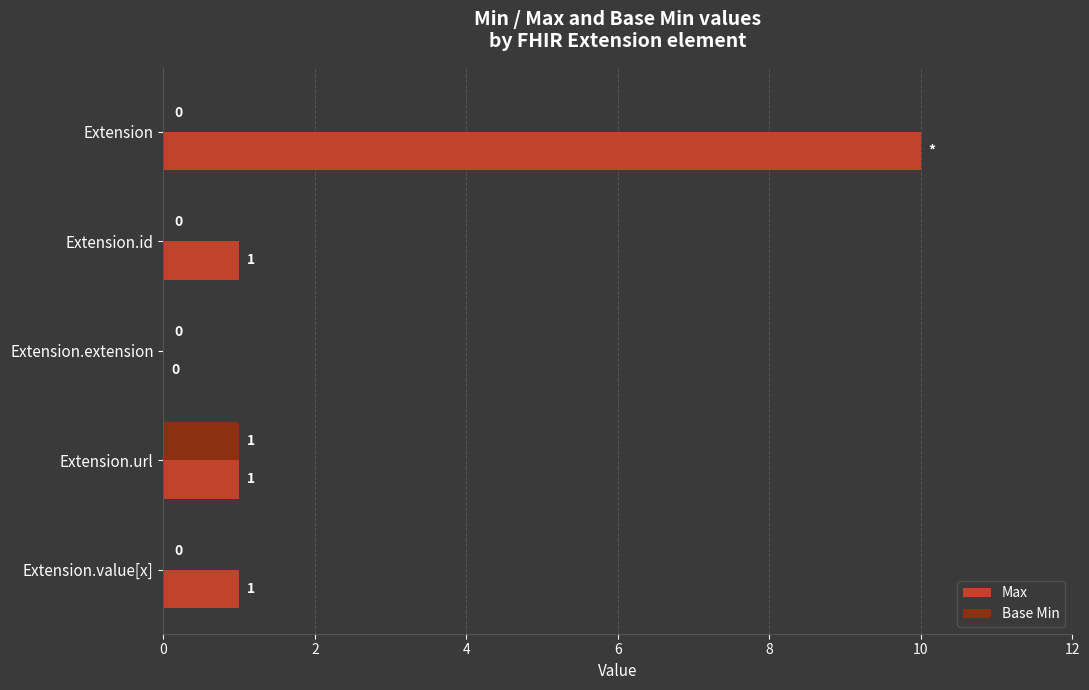

What are all the series names shown in the legend?

Max, Base Min